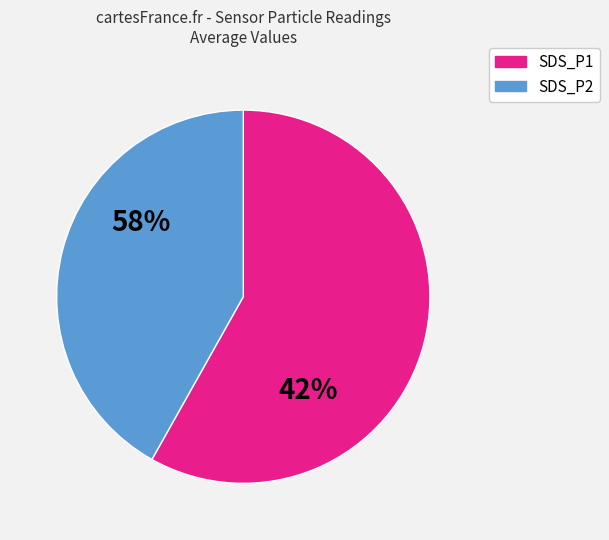

What percentage do SDS_P2 and SDS_P1 together represent?

100.0%